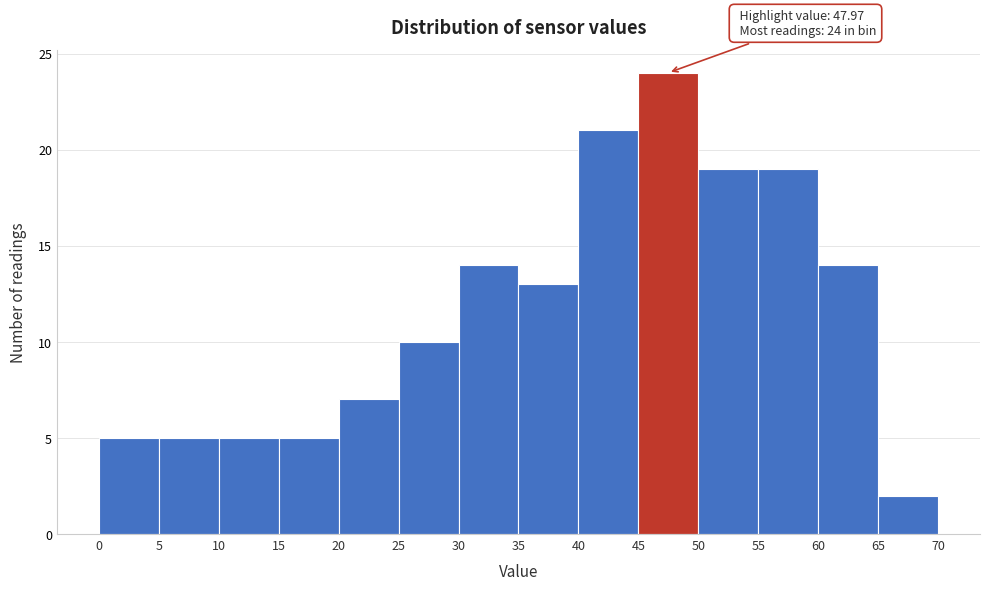

Over which range of the x-axis is the bar tallest?

45 to 50